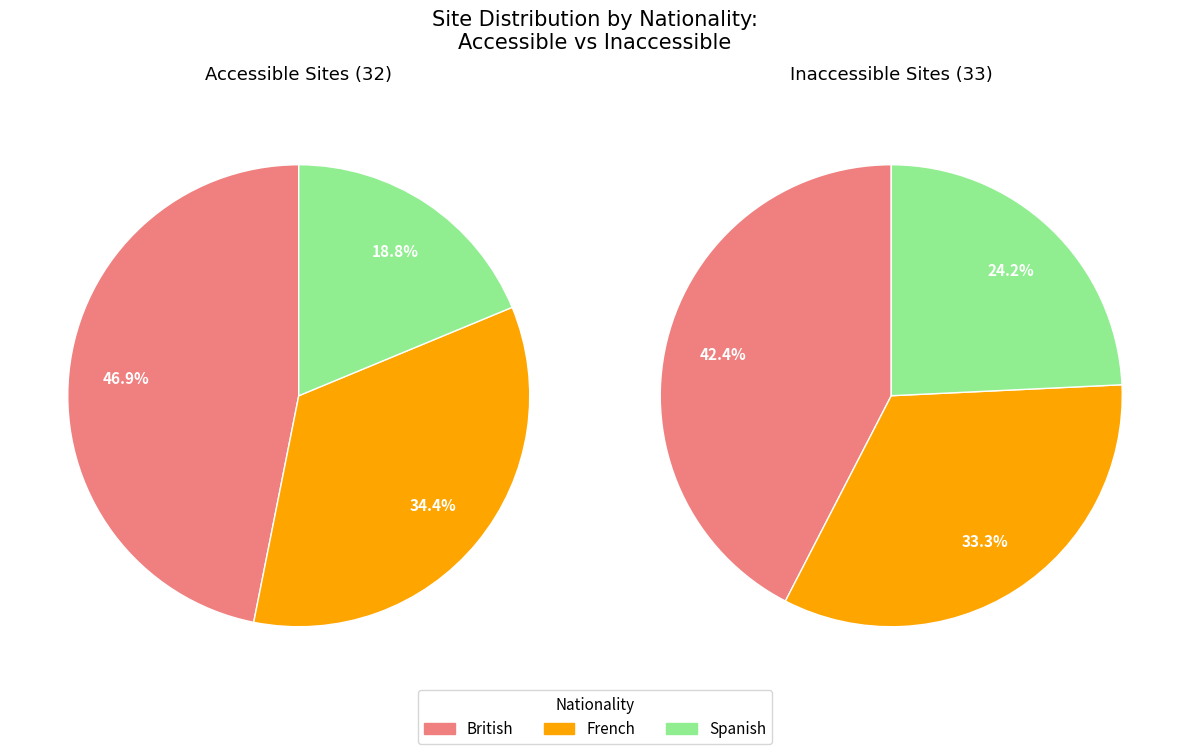

To the nearest percent, what percentage of the pie is French?

34%